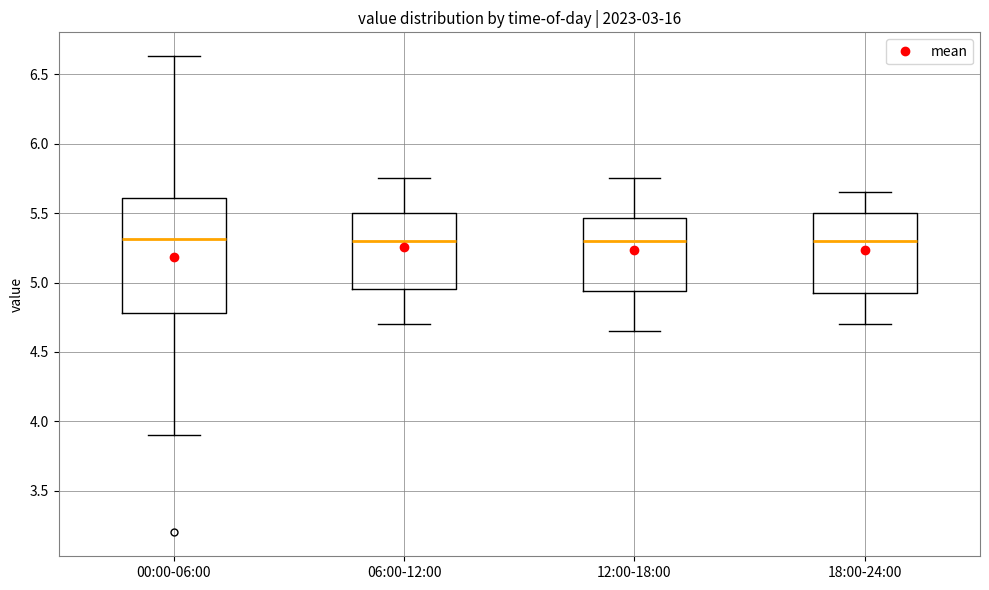

Where does the upper whisker of the box for 00:00-06:00 end on the y-axis? The values are not printed on the chart, so give them approximately, as read against the axis.

6.65